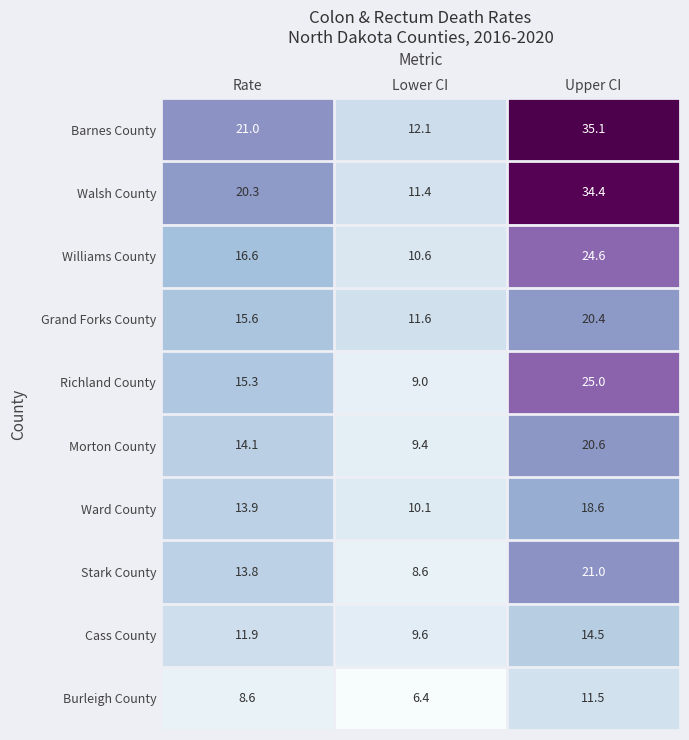

At which category is the sum across all series the highest?

Upper CI